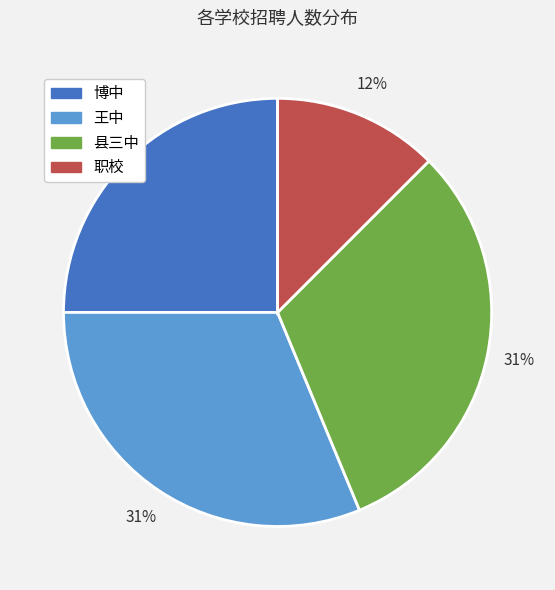

True or false: 县三中 accounts for 31% of the total.

True